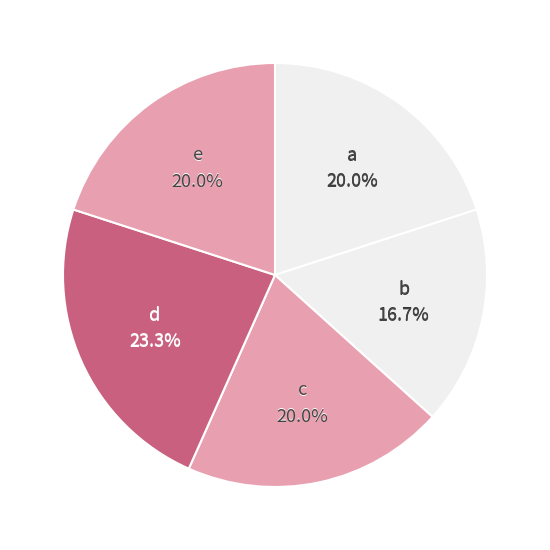

Approximately how many times larger is the value at d compared to b?

1.4